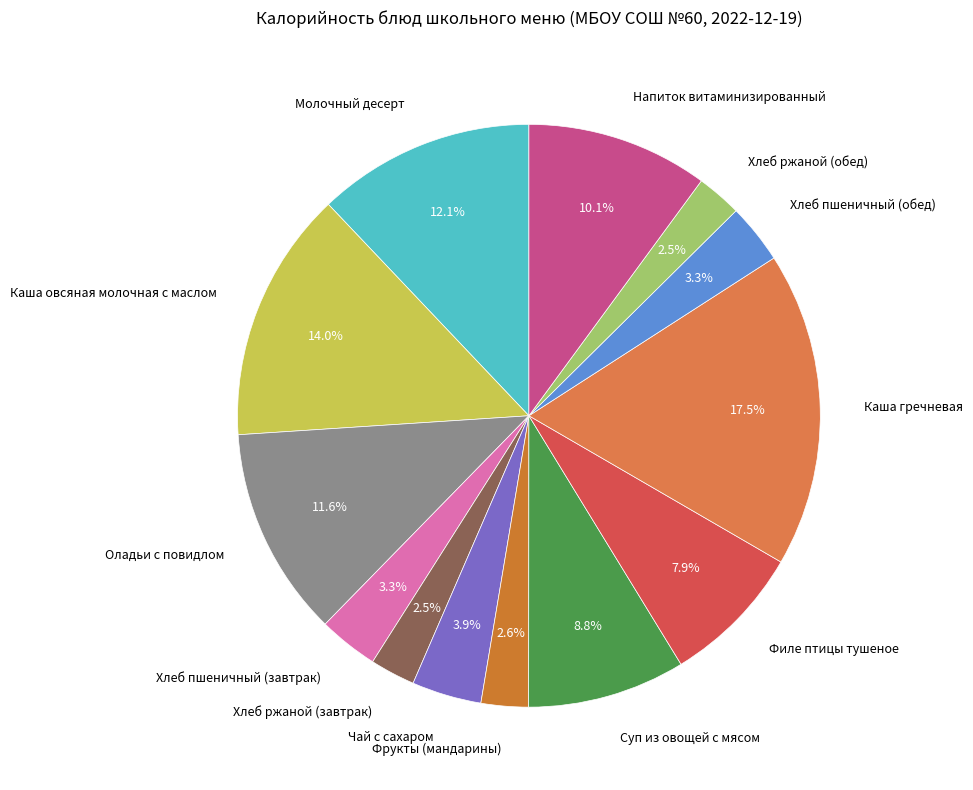

Is Каша гречневая the majority of the pie?

No